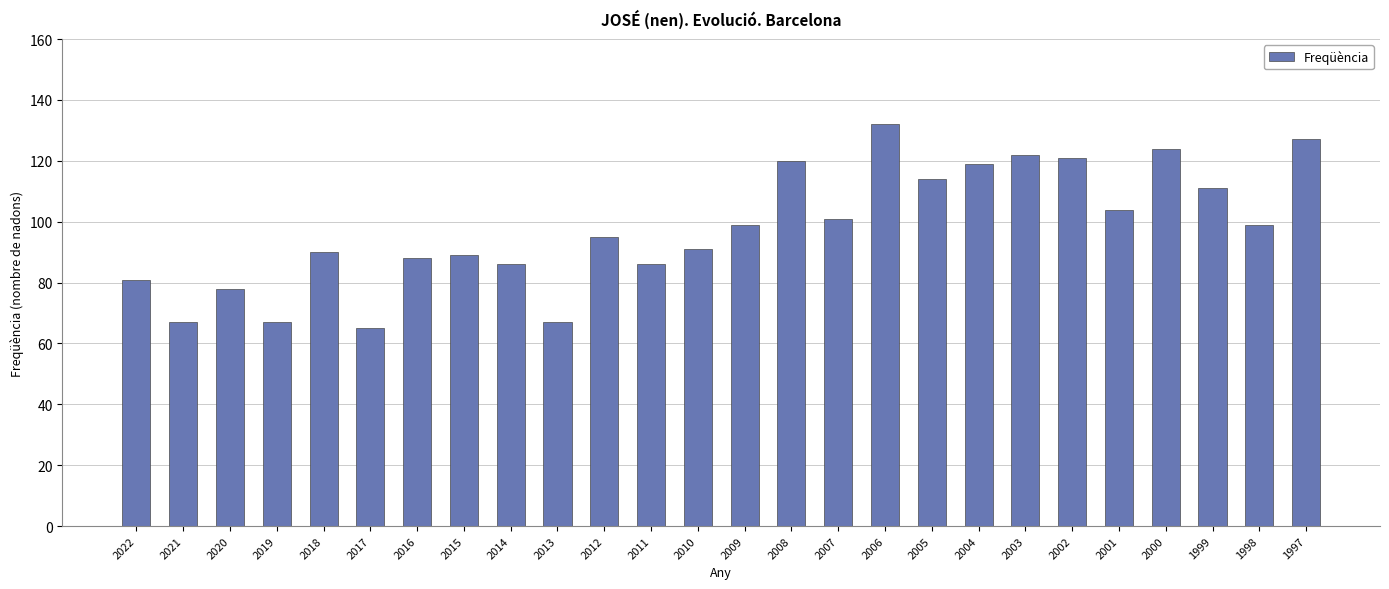

Approximately how many times larger is the value at 2017 compared to 2003?

0.5